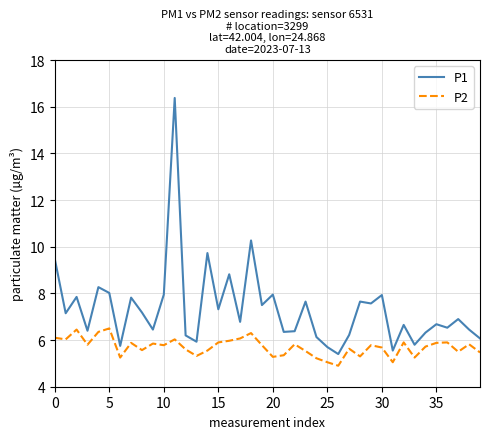

Which series has the largest total across all categories?

P1